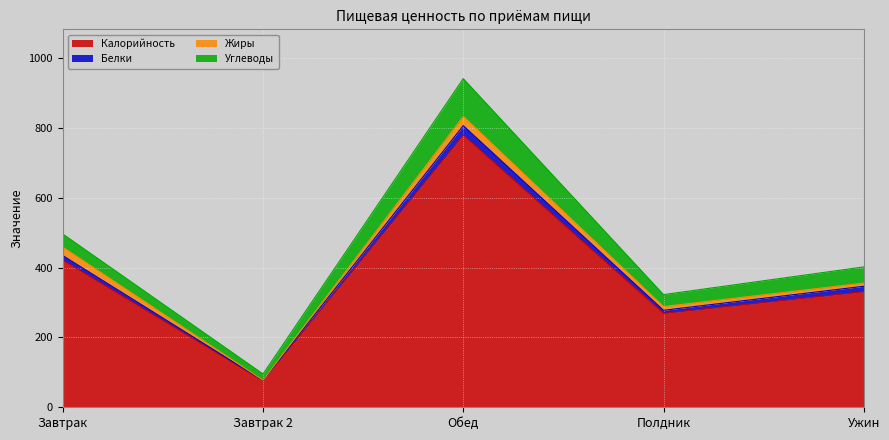

How many data points does each series have?

5